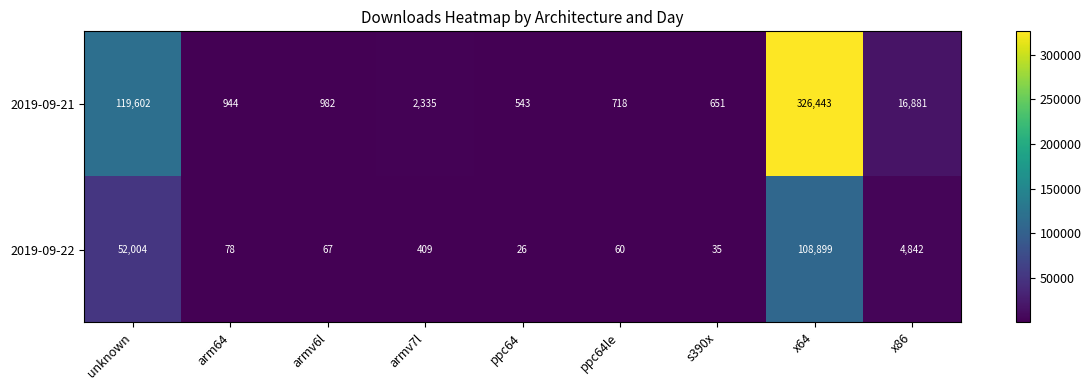

The value of 2019-09-21 at unknown is 208472. True or false?

False